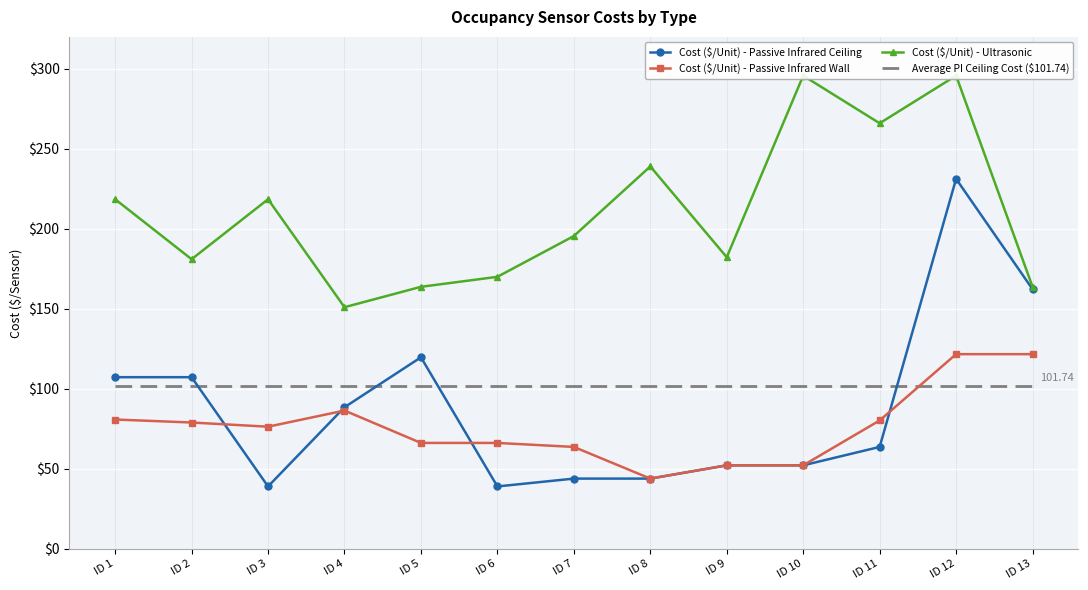

How many data points in Cost ($/Unit) - Ultrasonic are above 195?

7